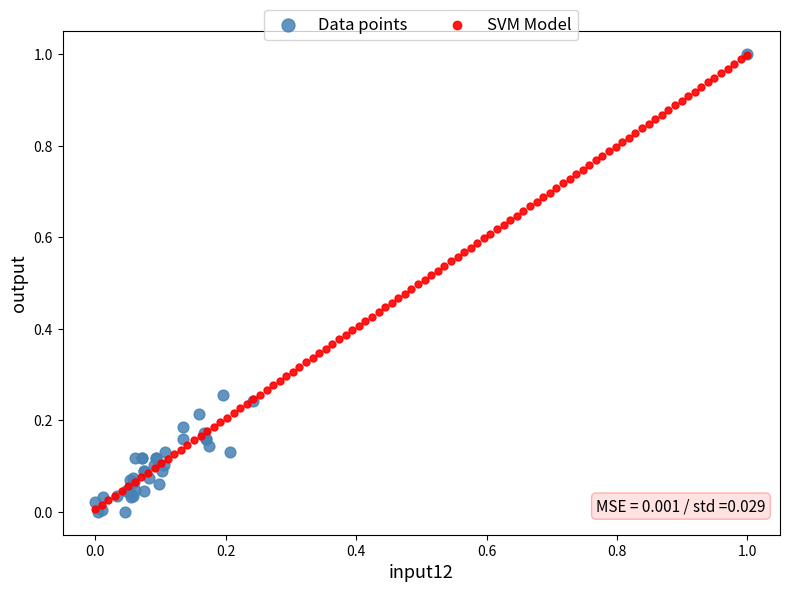

What are all the series names shown in the legend?

Data points, SVM Model